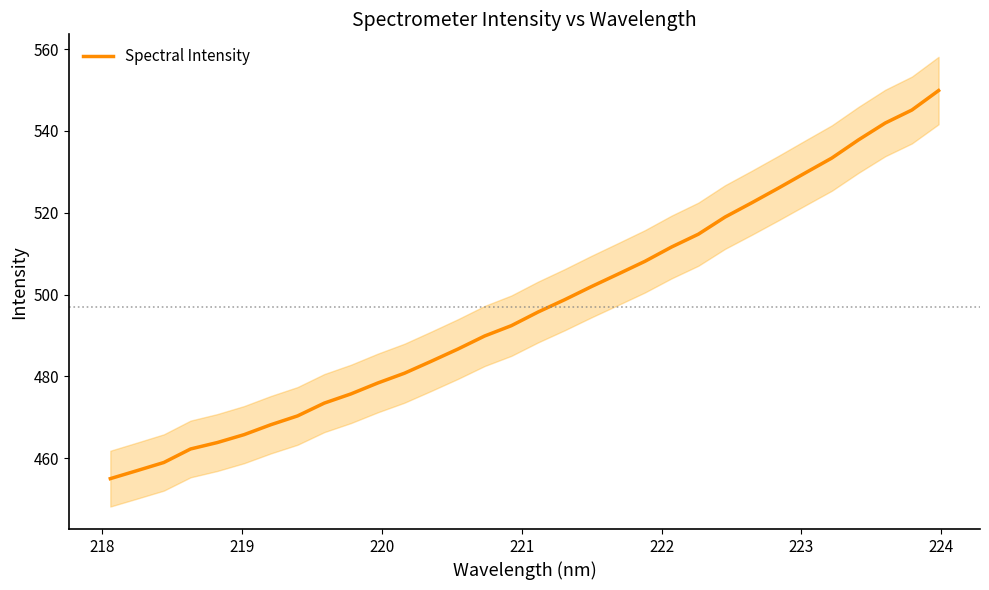

What is the value of the 32nd point from the left?

549.9